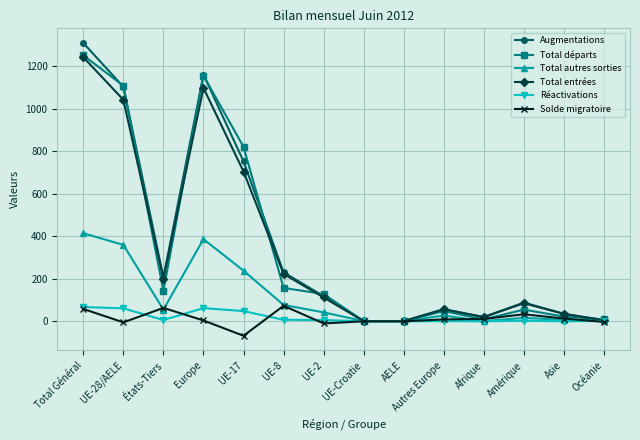

Is this an area chart (filled region under the line)?

No